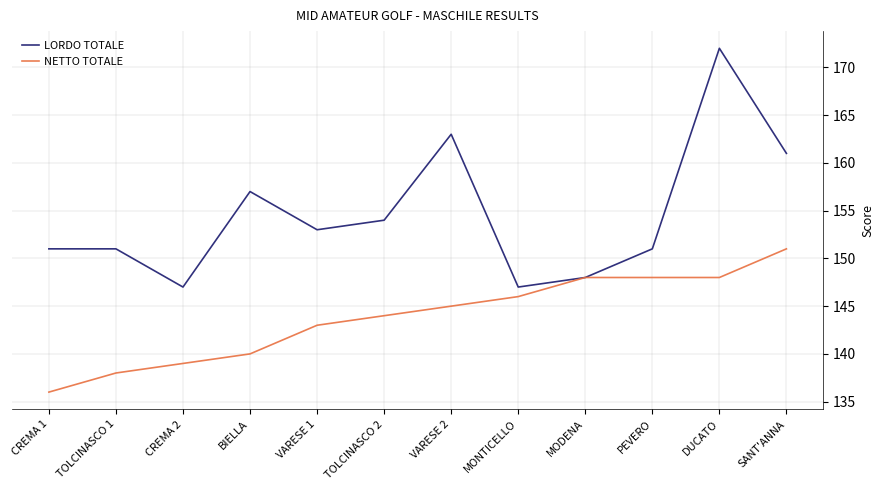

List the series in order of their peak value, highest first.

LORDO TOTALE, NETTO TOTALE